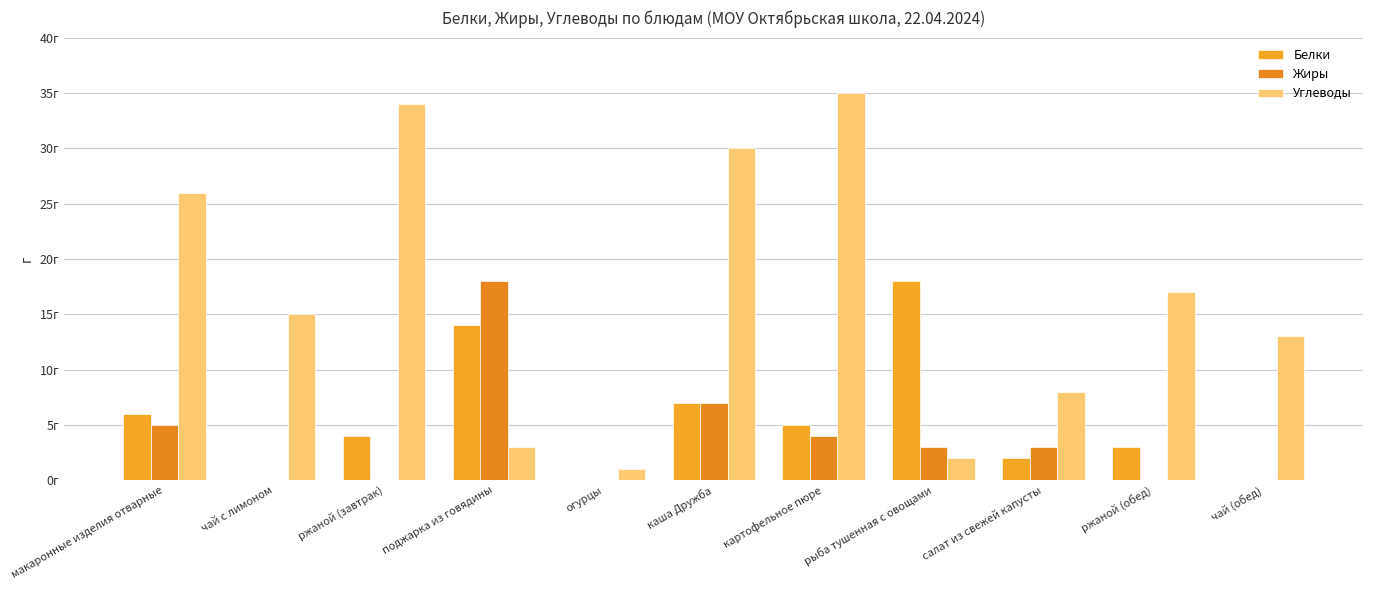

Reading right to left, transcribe all the data shown in this chart.

Белки: 0	3	2	18	5	7	0	14	4	0	6
Жиры: 0	0	3	3	4	7	0	18	0	0	5
Углеводы: 13	17	8	2	35	30	1	3	34	15	26